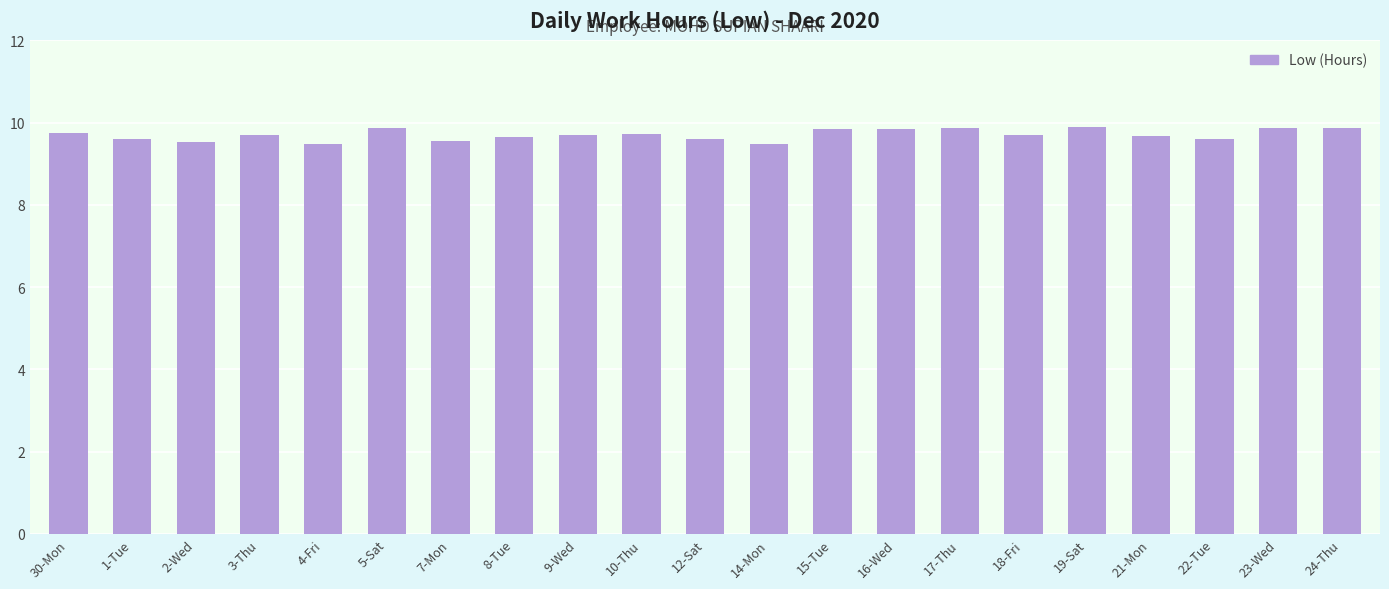

What is the sum of all values?

203.8